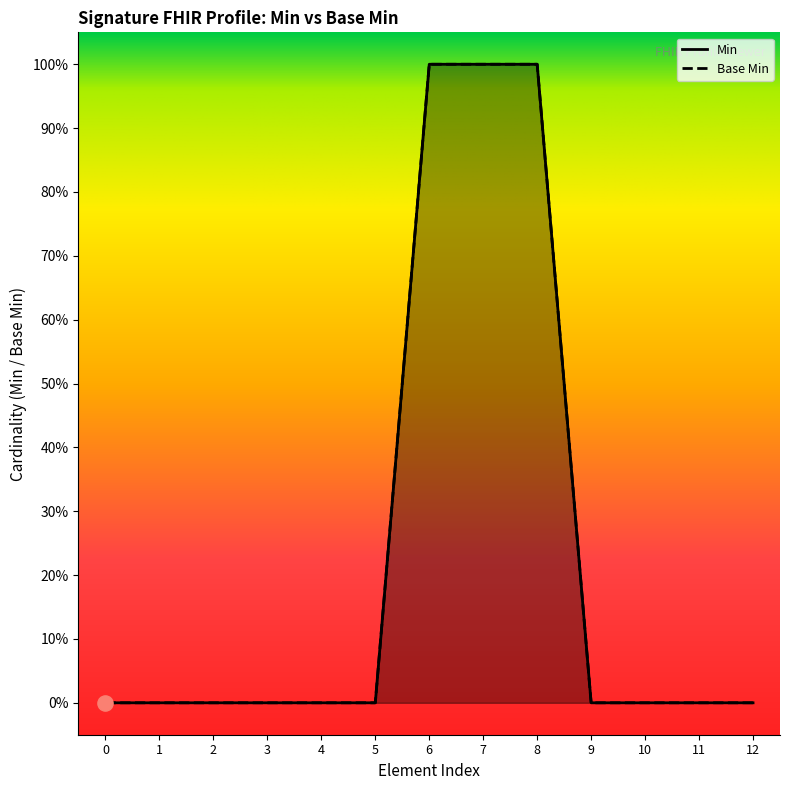

Is the value of Base Min at 5 greater than the value of Min at 2?

No